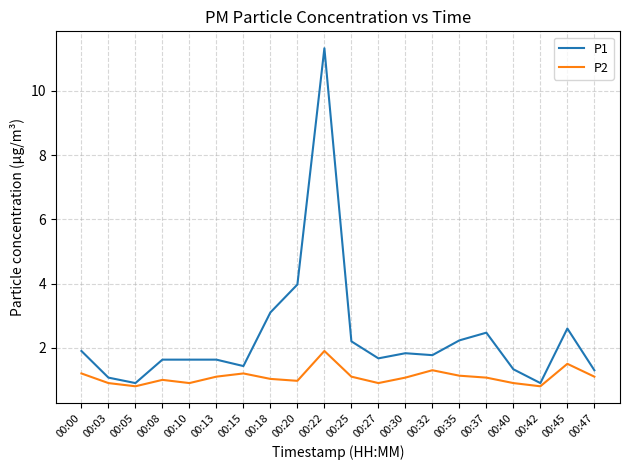

How many lines are shown in the chart?

2